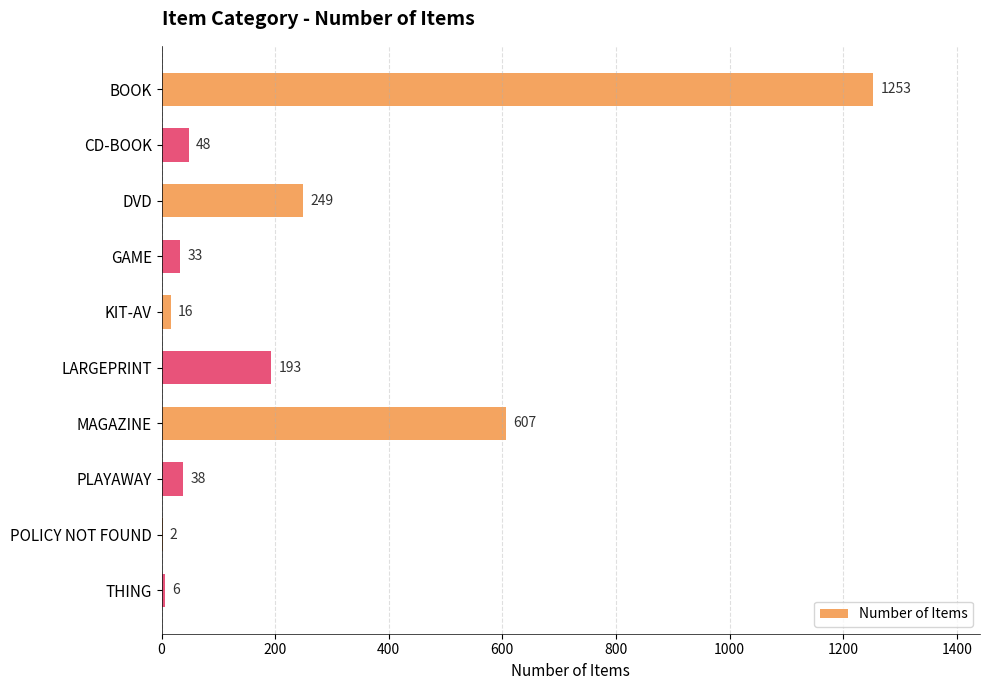

At which label is the value closest to 627?

MAGAZINE